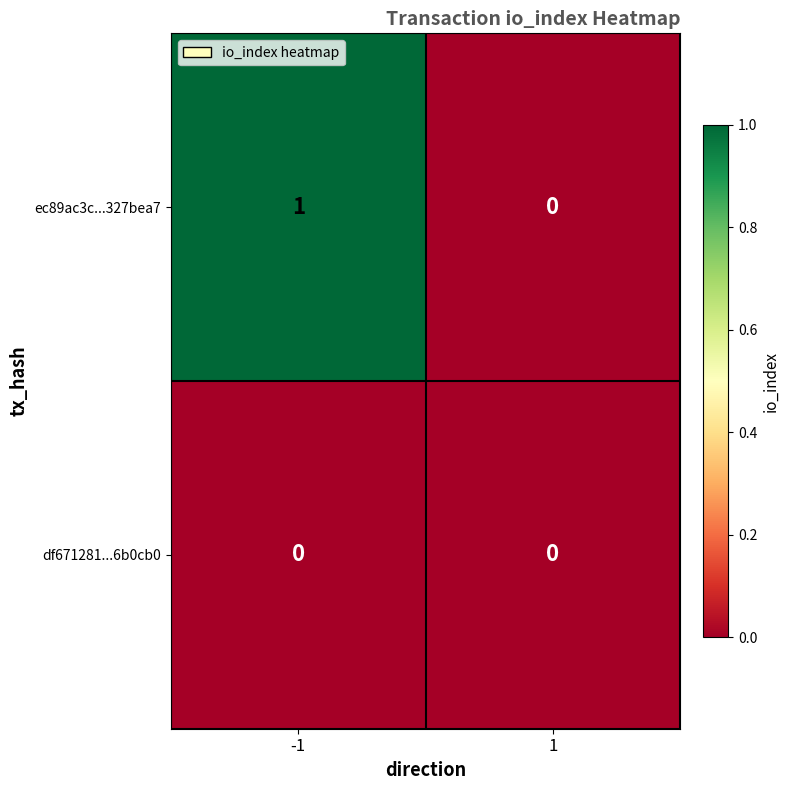

Which series has the largest range (max minus min)?

ec89ac3c...327bea7